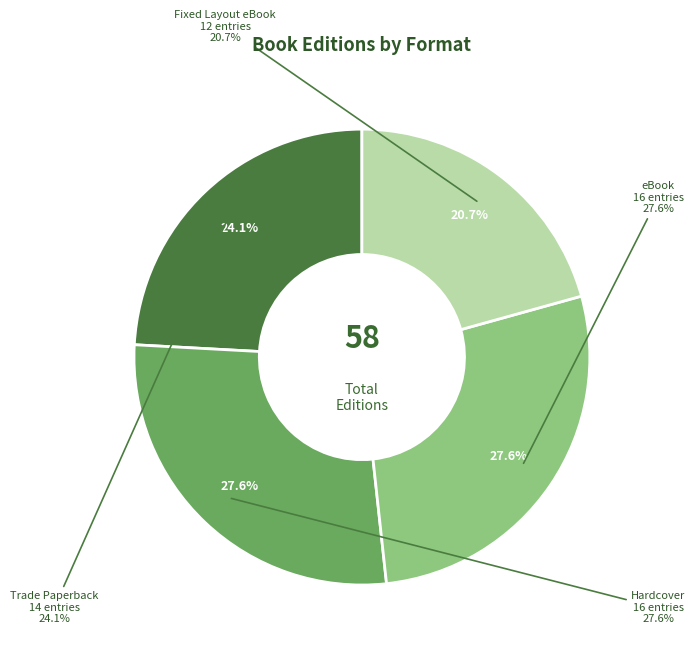

To the nearest percent, what percentage of the pie is Trade Paperback?

24%